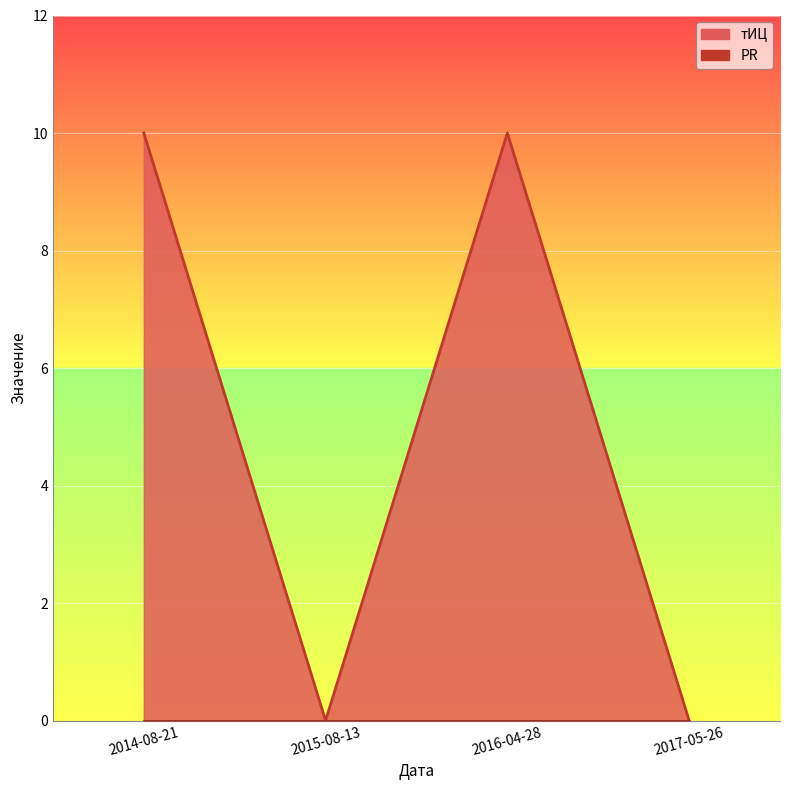

What position from the right is 2015-08-13?

3